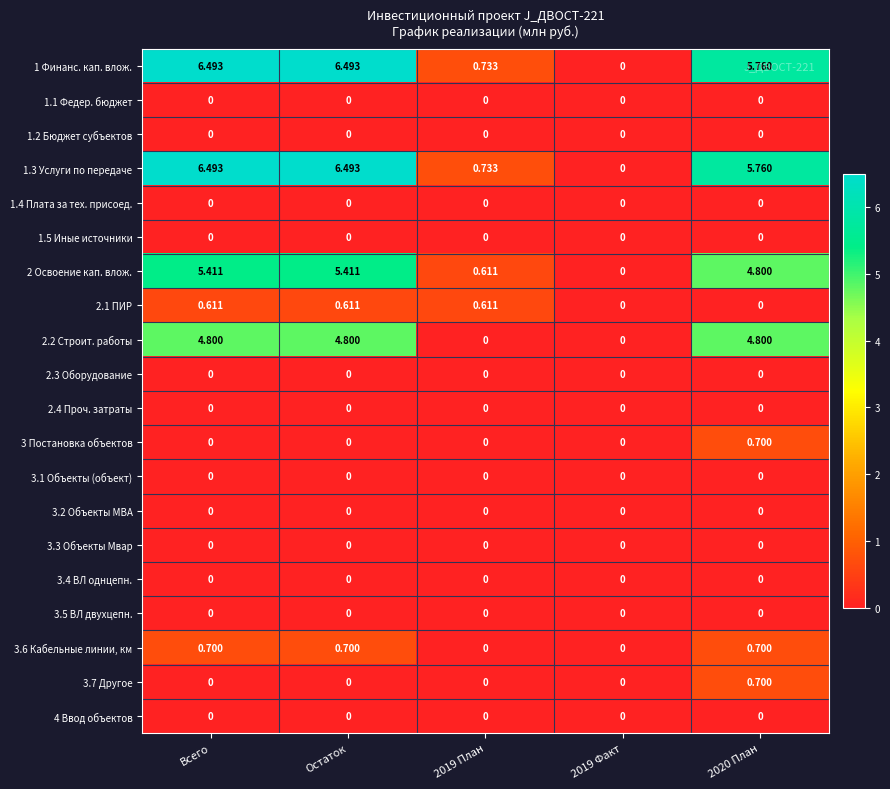

At how many categories does at least one series exceed 5?

3